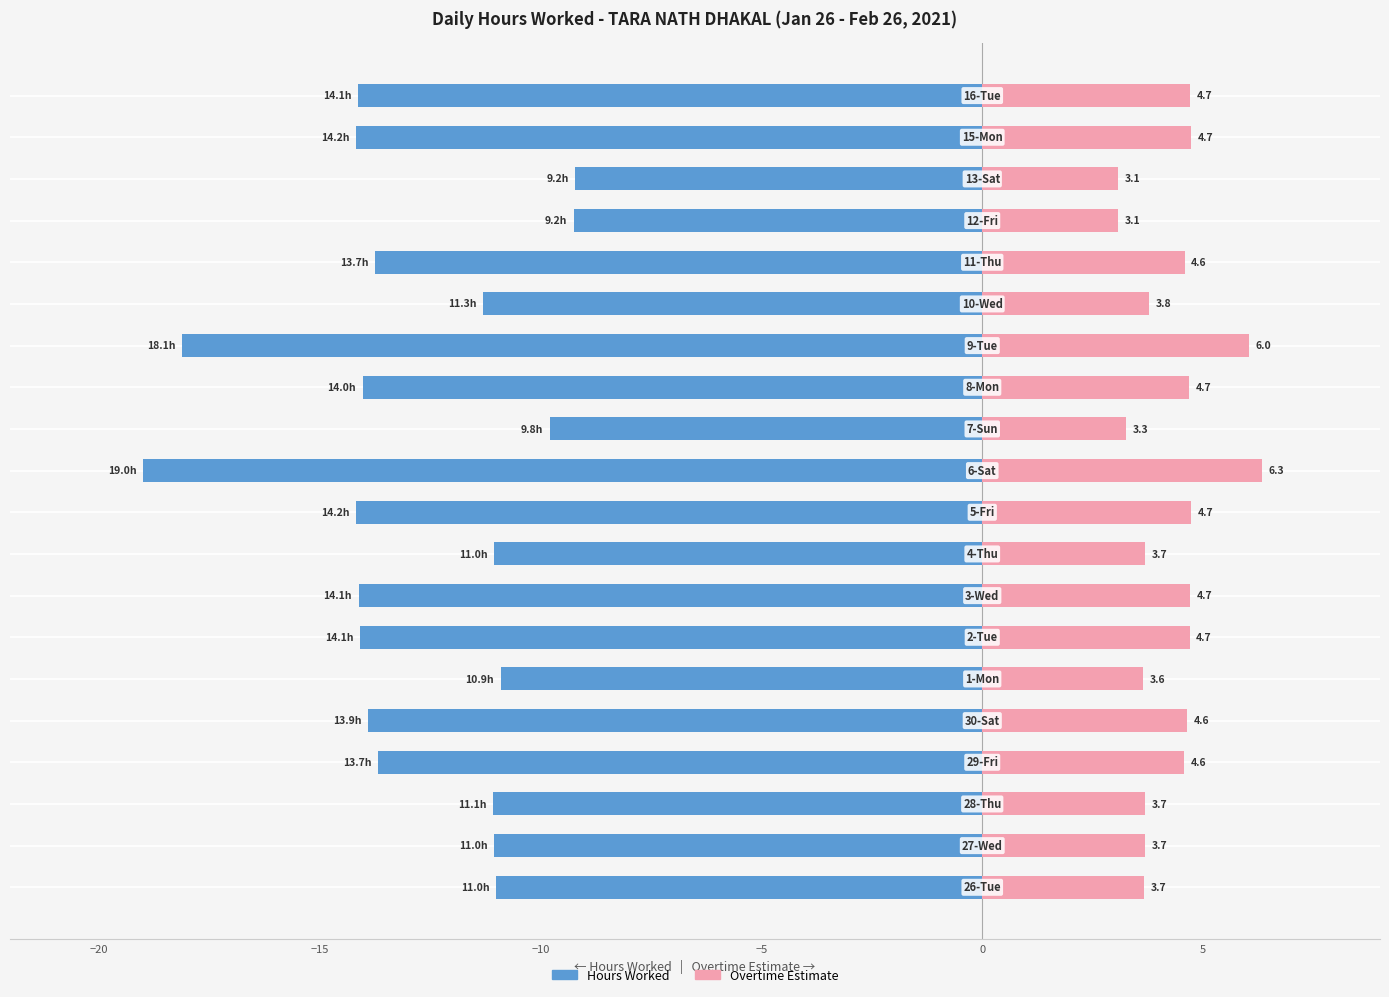

What is the minimum value shown in the chart?

-19.0